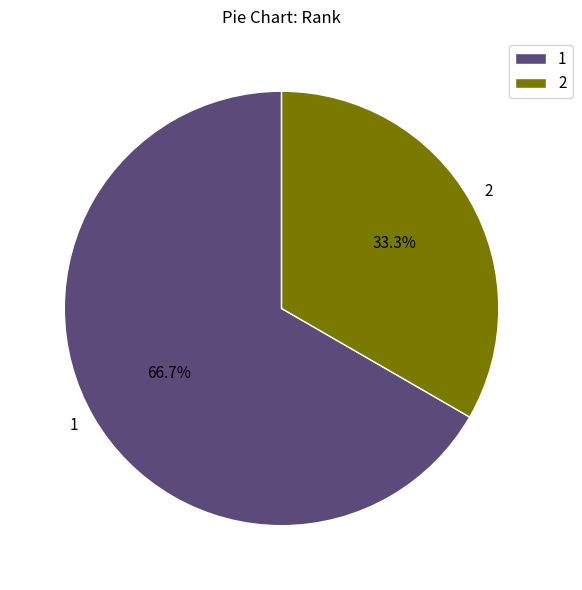

To the nearest percent, what is the combined percentage of 1 and 2?

100%